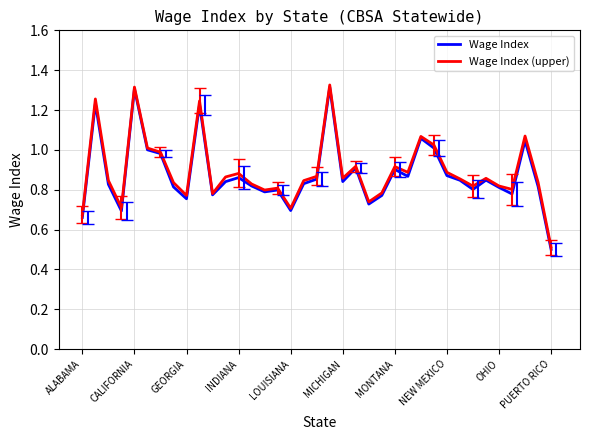

What are all the series names shown in the legend?

Wage Index, Wage Index (upper)